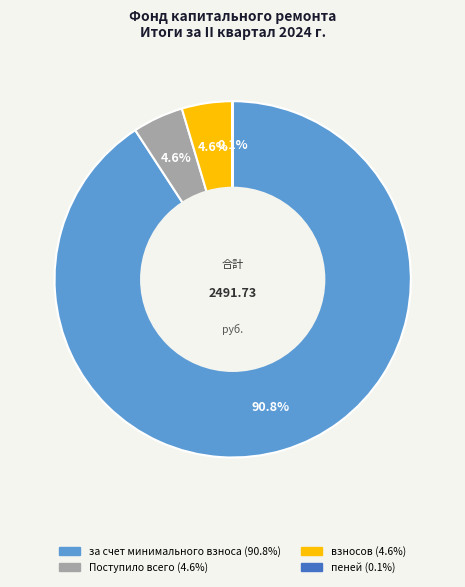

Does any single category account for the majority?

Yes